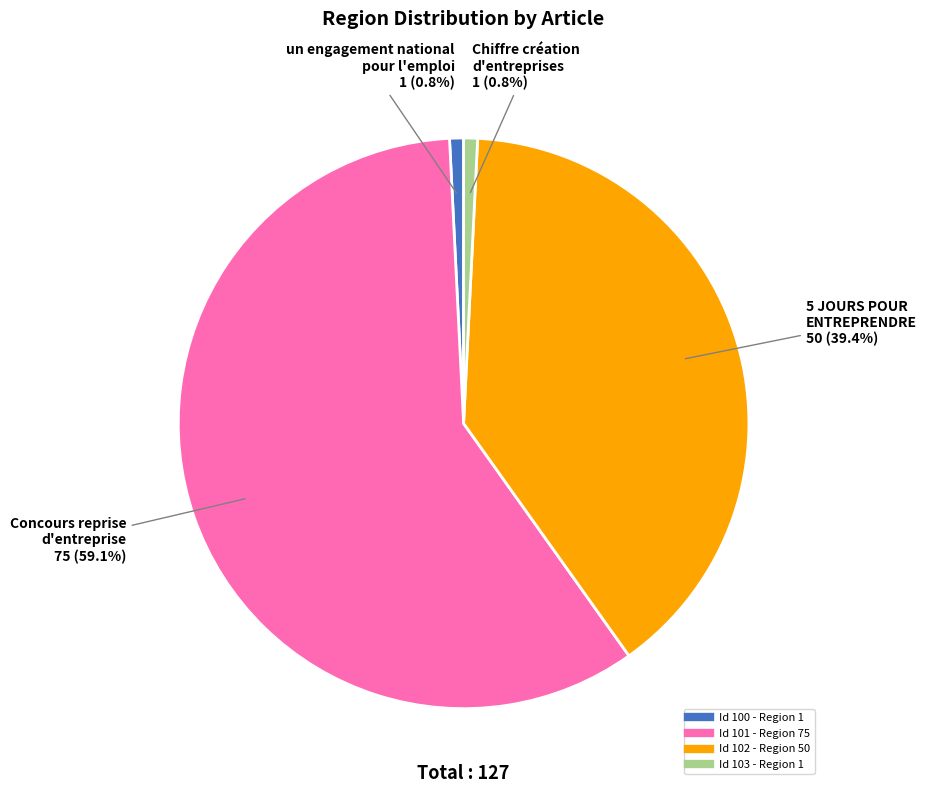

To the nearest percent, what is the difference between the largest and smallest slice percentages?

58%